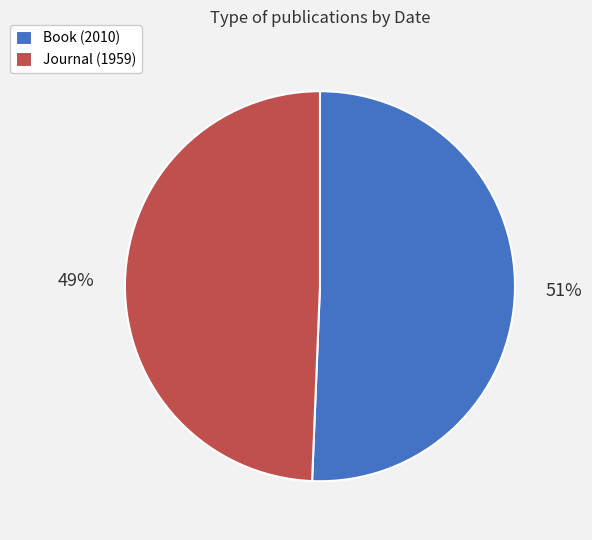

How many segments does this pie chart have?

2